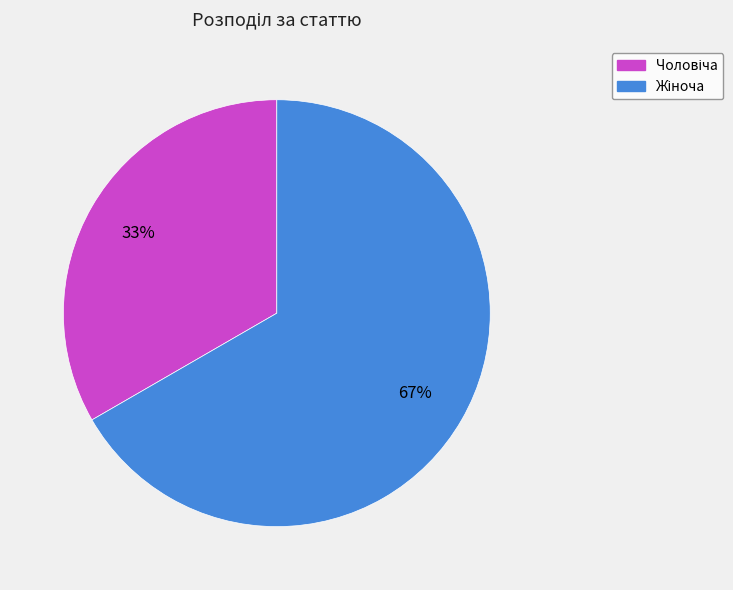

Does any single category account for the majority?

Yes